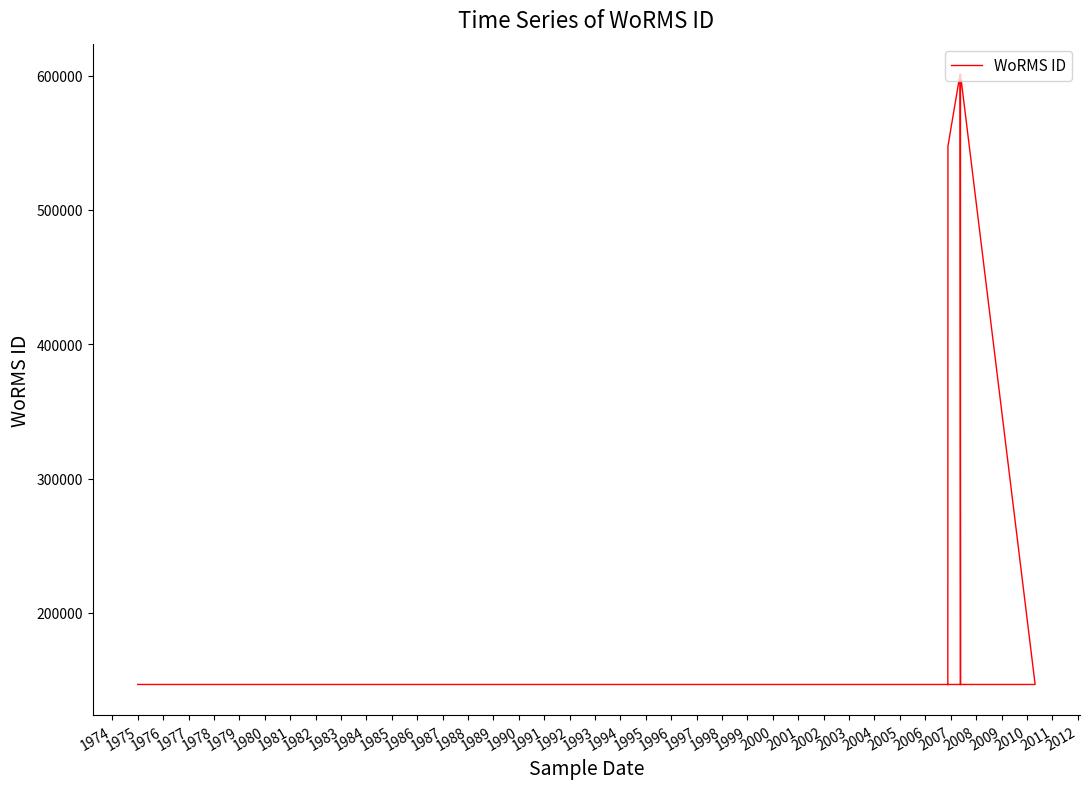

What is the value of the 6th point from the left?

600979